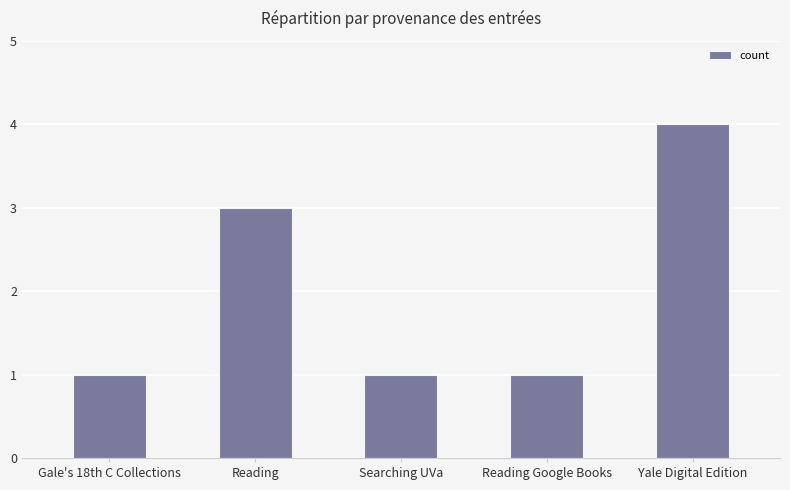

Approximately how many times larger is the value at Searching UVa compared to Gale's 18th C Collections?

1.0